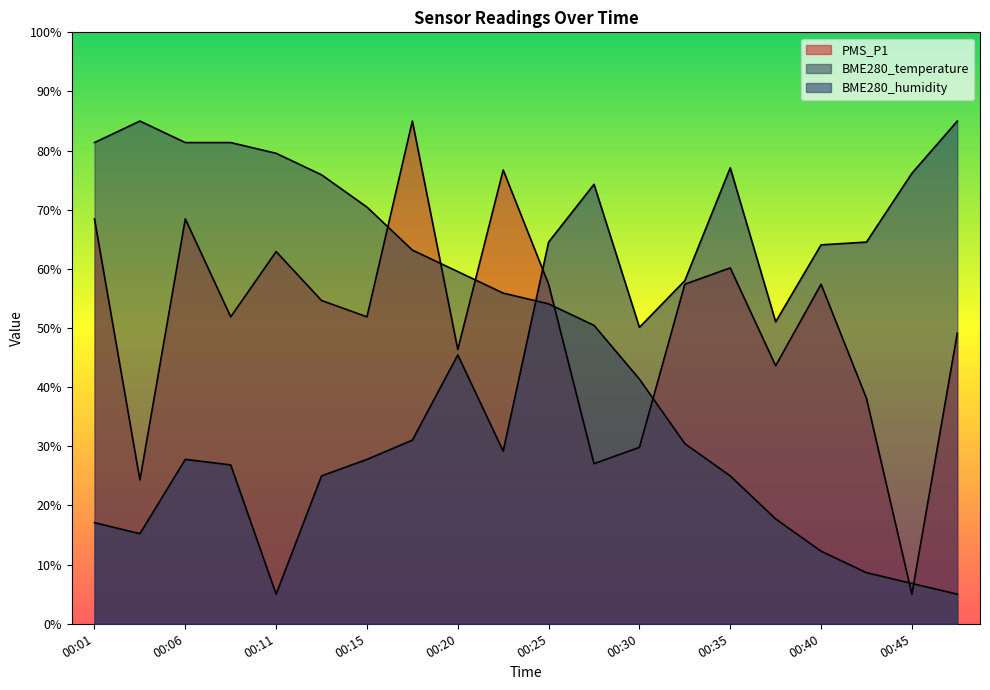

What is the difference between the maximum and minimum values in the BME280_humidity series?

80.0